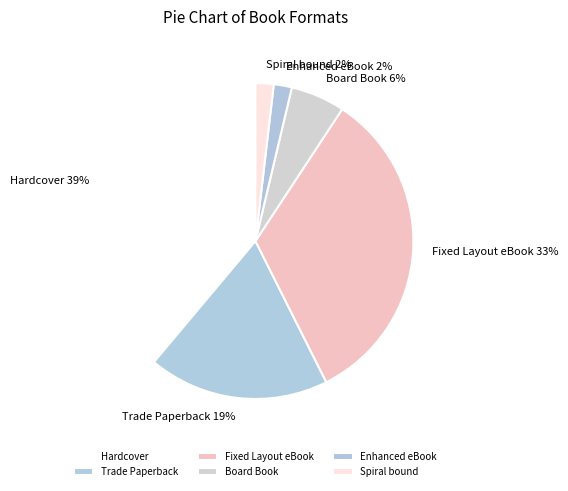

Is Trade Paperback the majority of the pie?

No